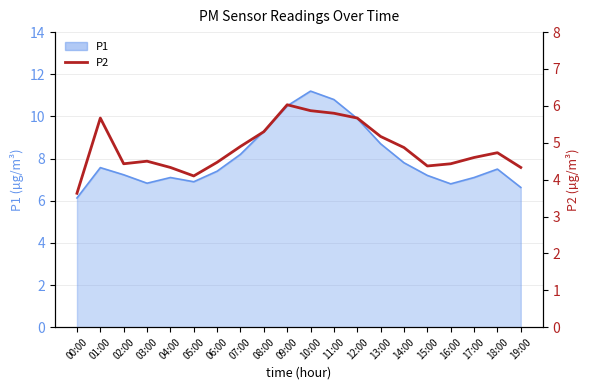

How many data points are above 4?

19